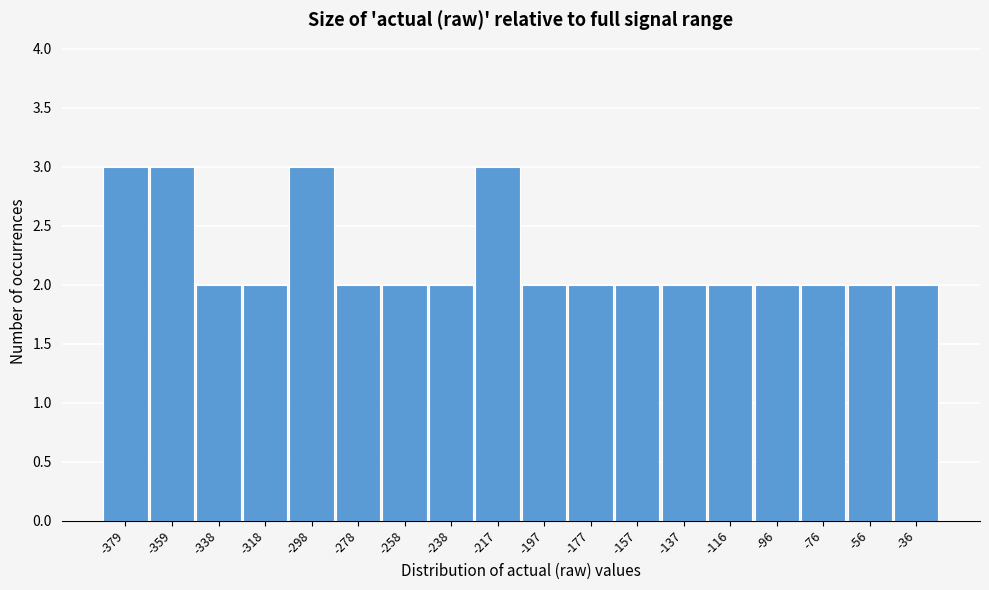

Reading left to right, what are all the values shown in this chart?

-379=3	-359=3	-338=2	-318=2	-298=3	-278=2	-258=2	-238=2	-217=3	-197=2	-177=2	-157=2	-137=2	-116=2	-96=2	-76=2	-56=2	-36=2